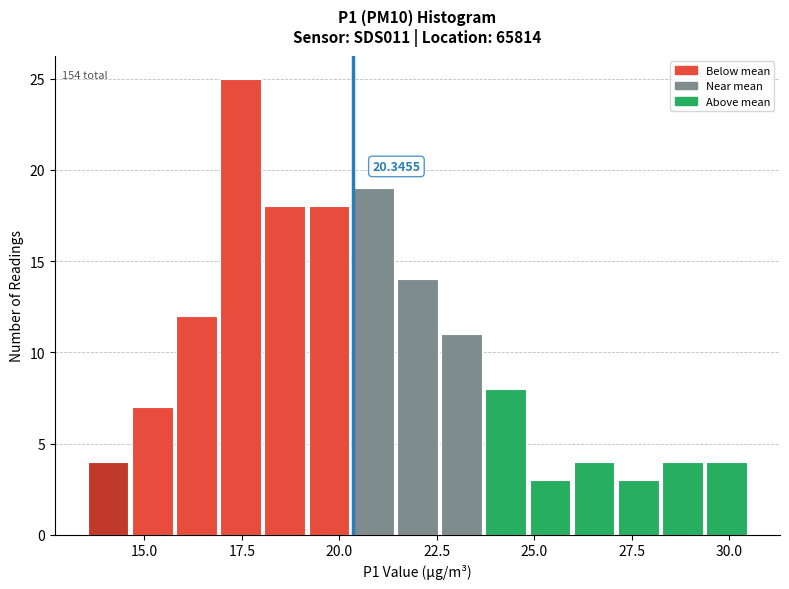

Around what value on the x-axis is the tallest bar? Give the approximate position of its centre, as read against the axis.

17.5